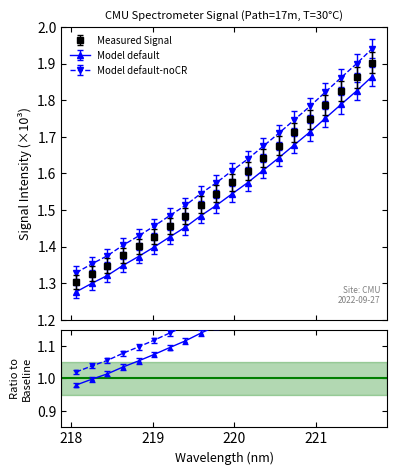

Rank the categories by value from lowest to highest.

218.0596, 218.2508, 218.442, 218.6332, 218.8244, 219.0156, 219.2067, 219.3979, 219.589, 219.7801, 219.9712, 220.1623, 220.3533, 220.5444, 220.7354, 220.9264, 221.1174, 221.3083, 221.4993, 221.6902